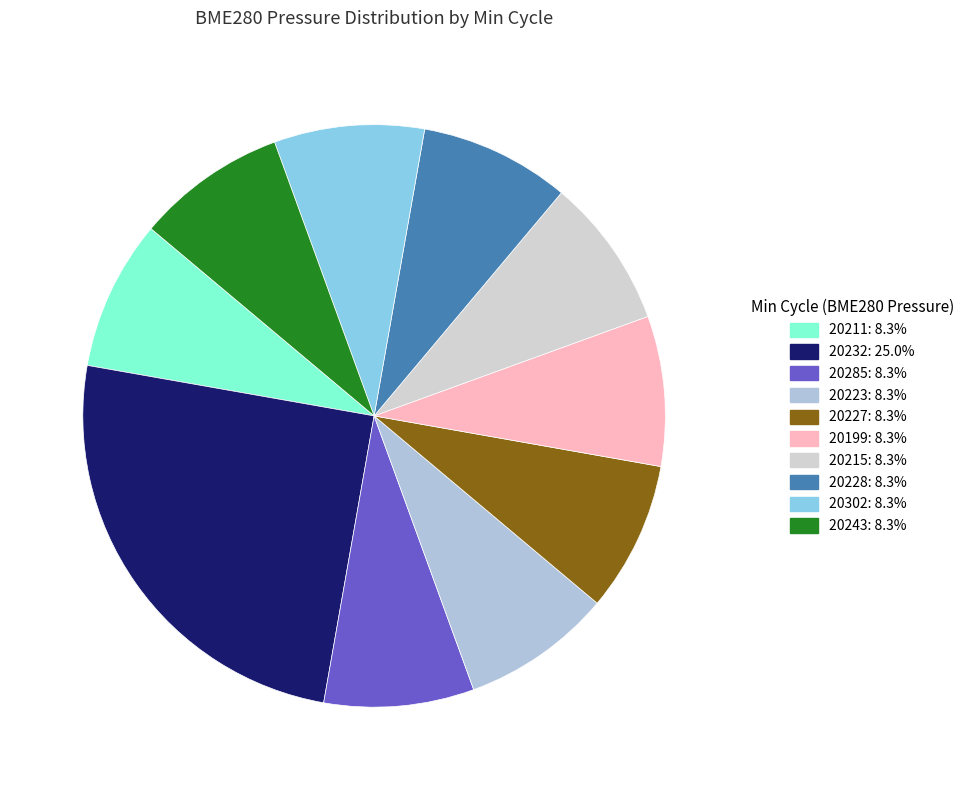

How many segments does this pie chart have?

10